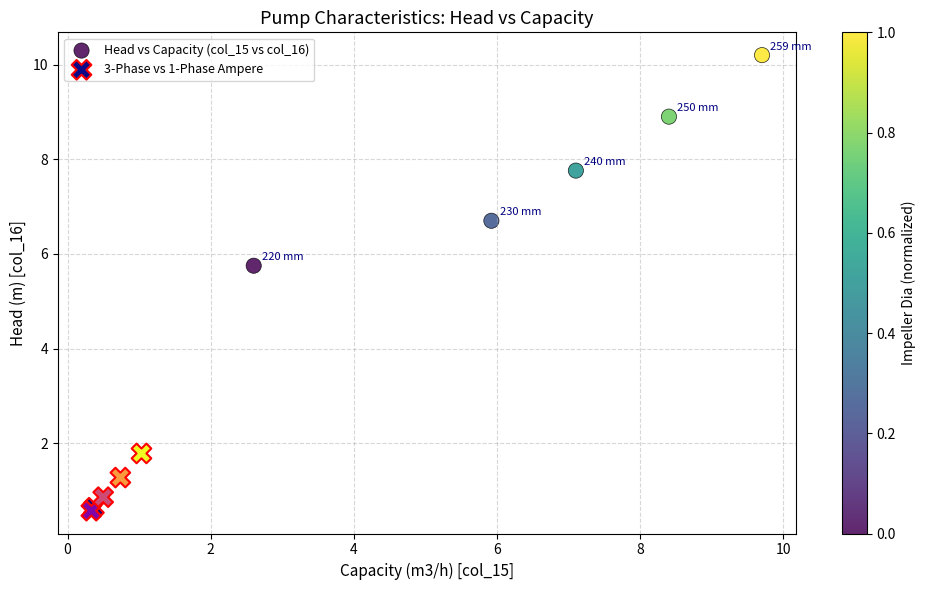

What are all the series names shown in the legend?

Head vs Capacity (col_15 vs col_16), 3-Phase vs 1-Phase Ampere